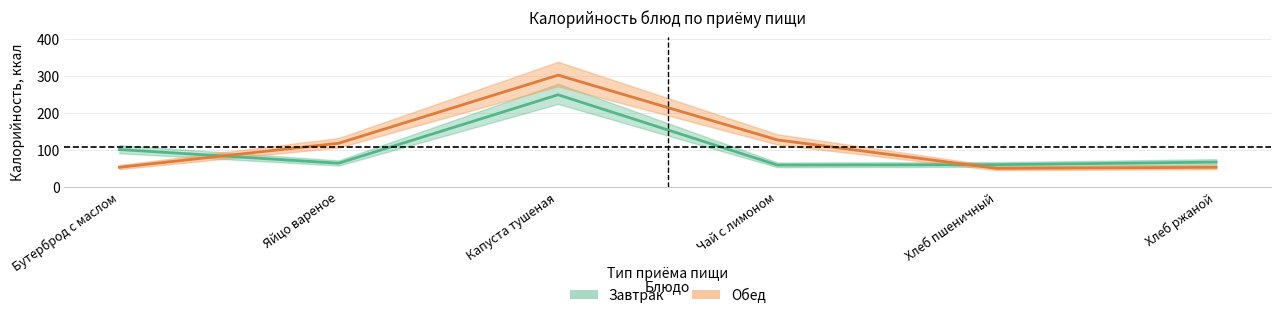

What are all the series names shown in the legend?

Завтрак, Обед